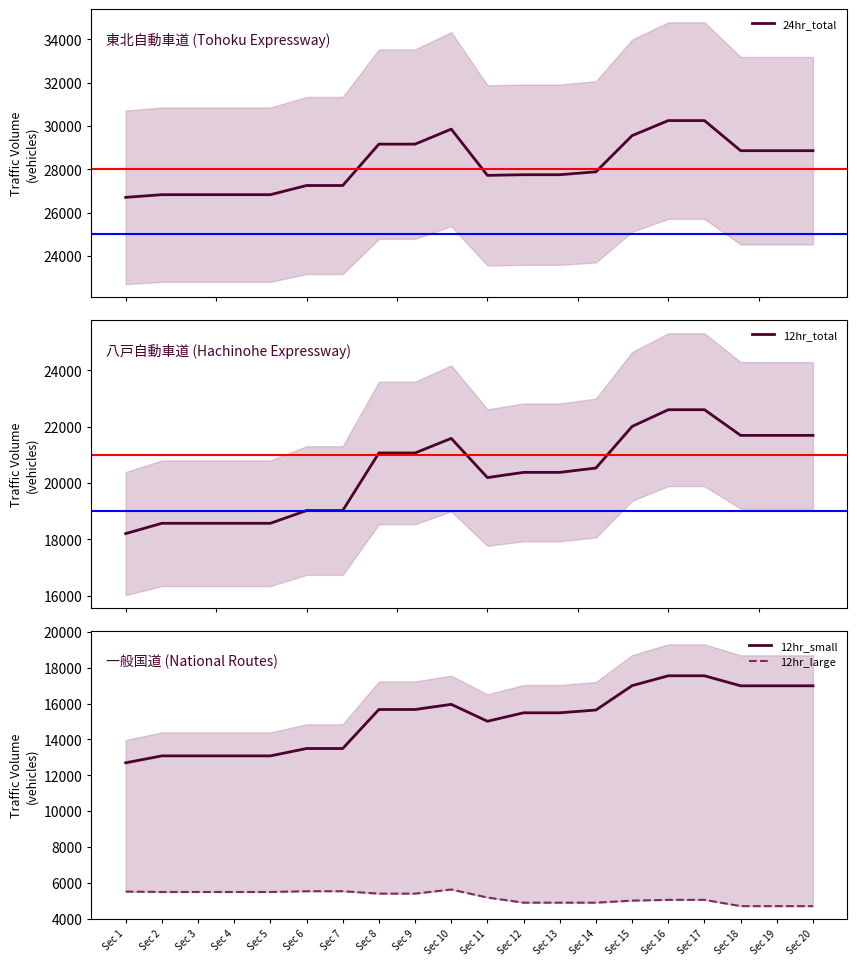

Is this an area chart (filled region under the line)?

No